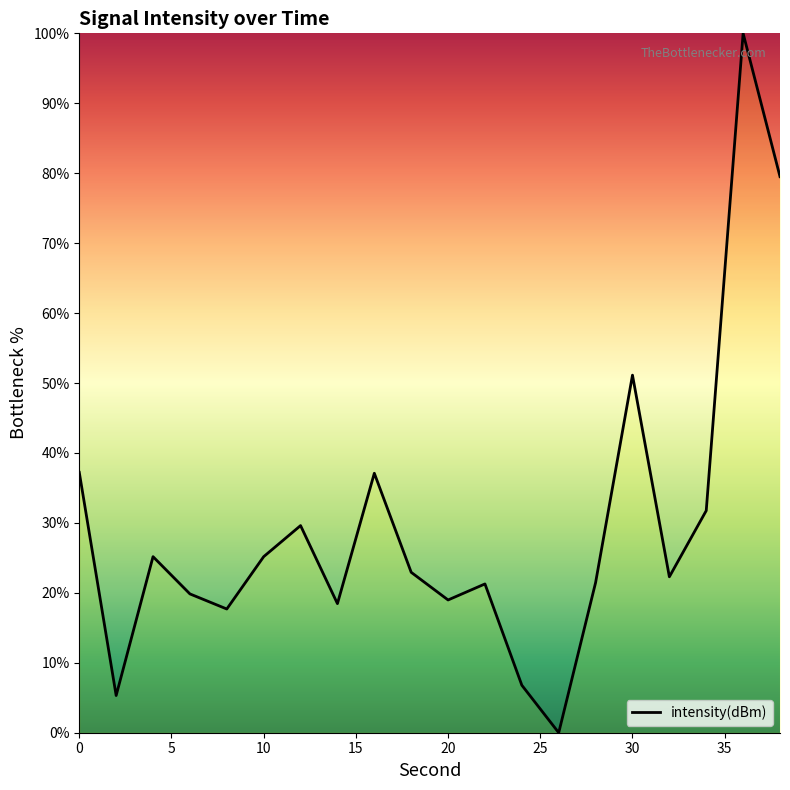

What is the difference between the maximum and minimum values?

100.0